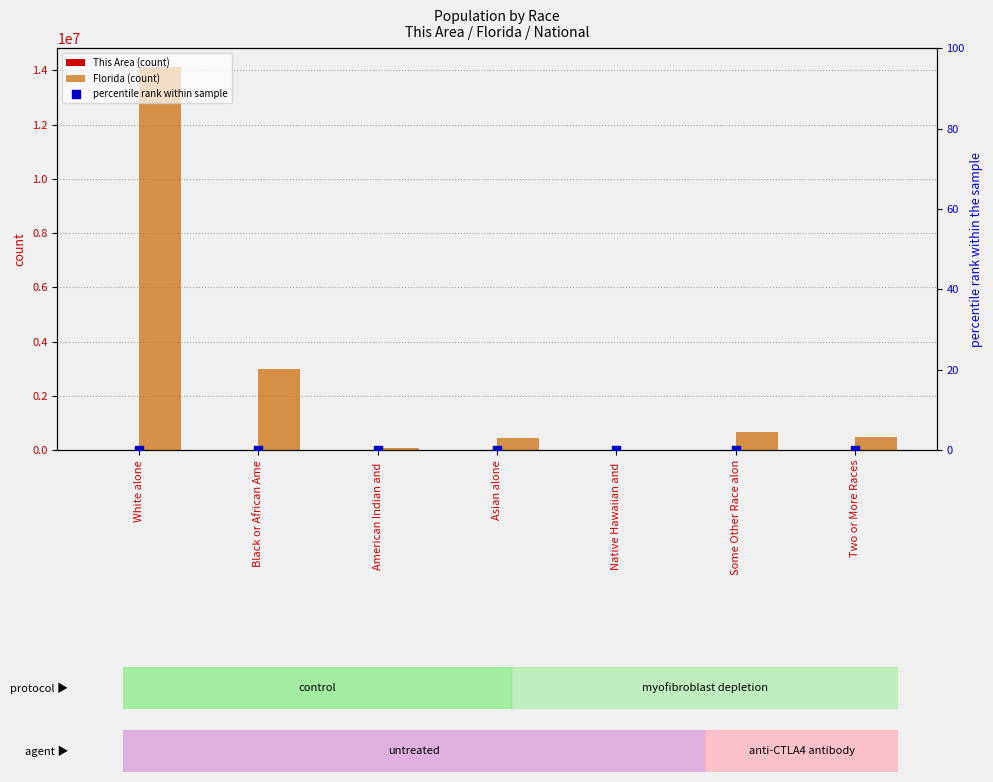

Which series has the largest total across all categories?

Florida (count)